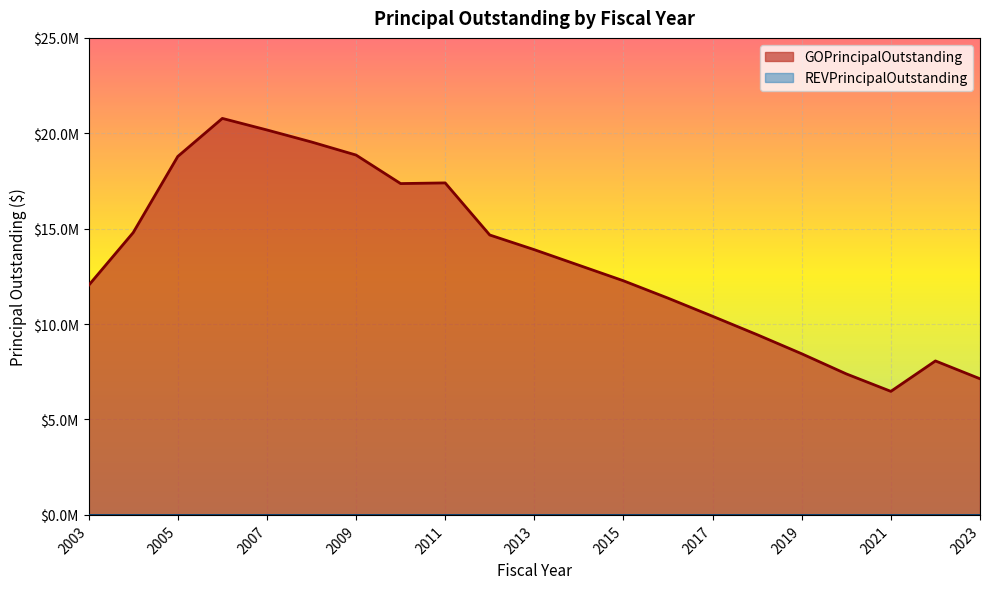

What is the difference between the values at 2021 and 2007?

13700000